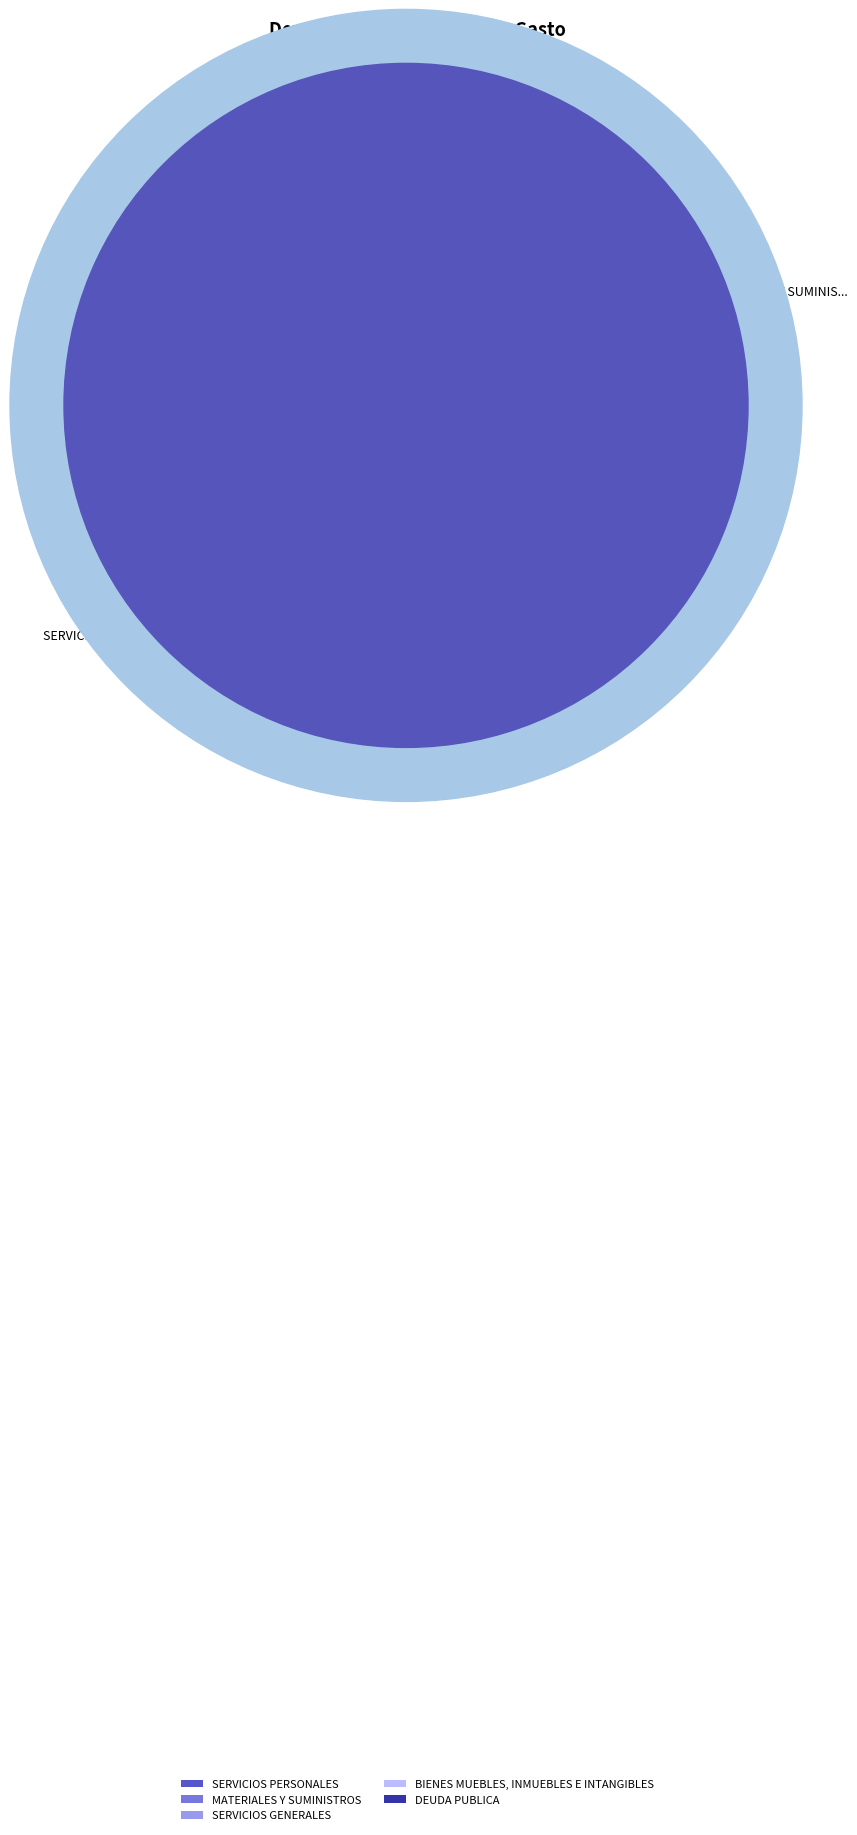

Which slice is the smallest?

BIENES MUEBLES, INMUEBLES E INTANGIBLES